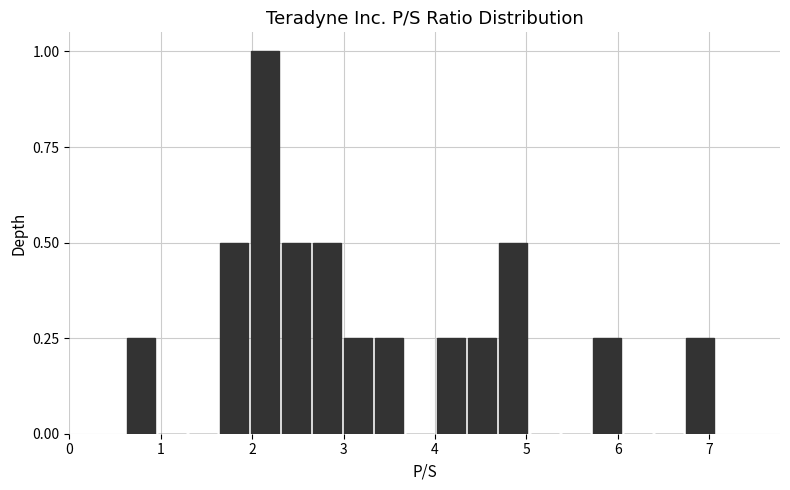

Around what value on the x-axis is the tallest bar? Give the approximate position of its centre, as read against the axis.

2.1